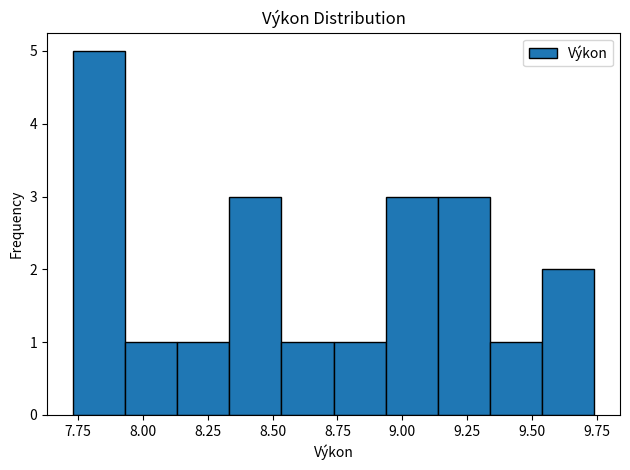

Reading left to right, list every bar in this chart as the range it spans on the x-axis followed by its height. Neither the bar edges nor the heights are printed on the chart, so give them approximately, as read against the axes.

7.75 to 7.95: 5
7.95 to 8.15: 1
8.15 to 8.35: 1
8.35 to 8.55: 3
8.55 to 8.75: 1
8.75 to 8.95: 1
8.95 to 9.15: 3
9.15 to 9.35: 3
9.35 to 9.55: 1
9.55 to 9.75: 2